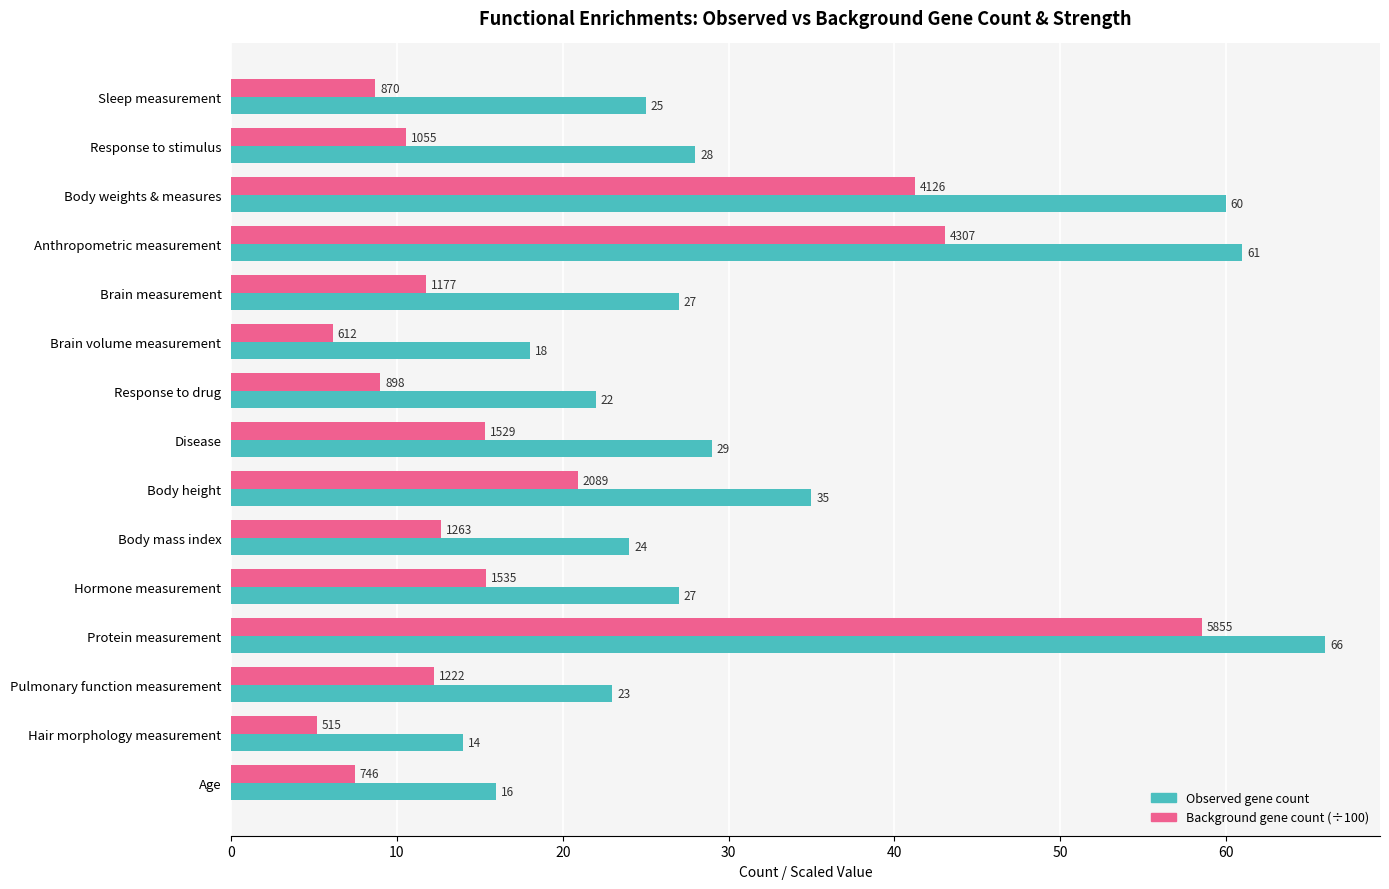

How many data points does each series have?

15